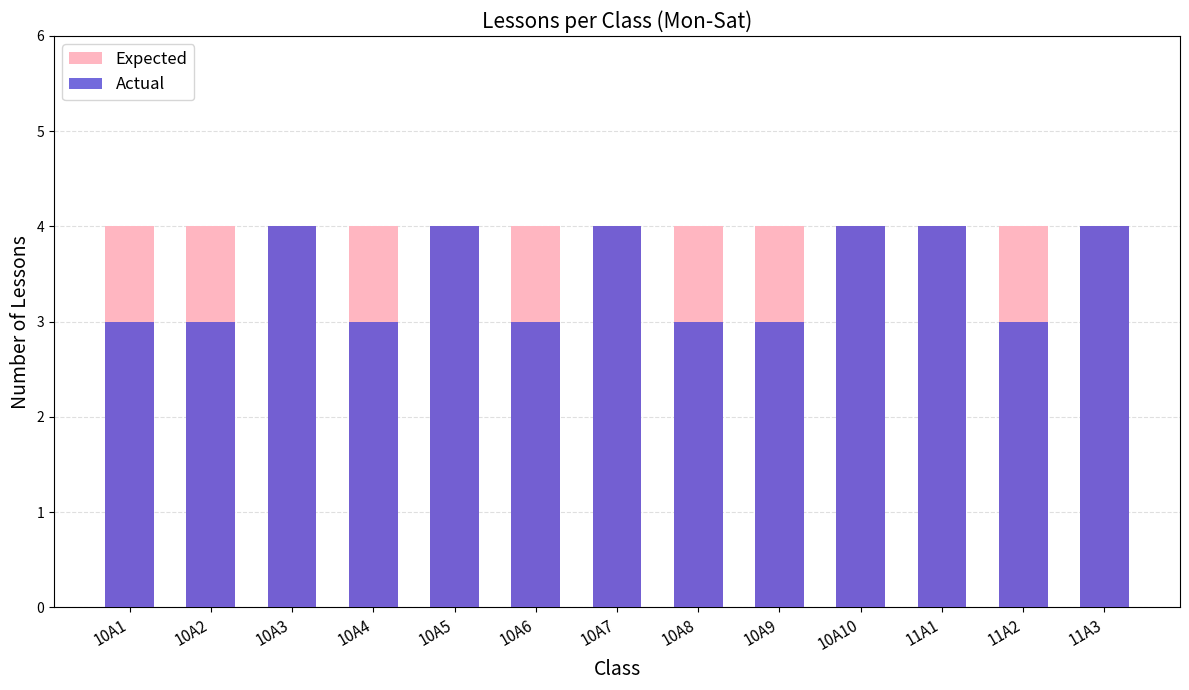

Count the number of categories in the chart.

13